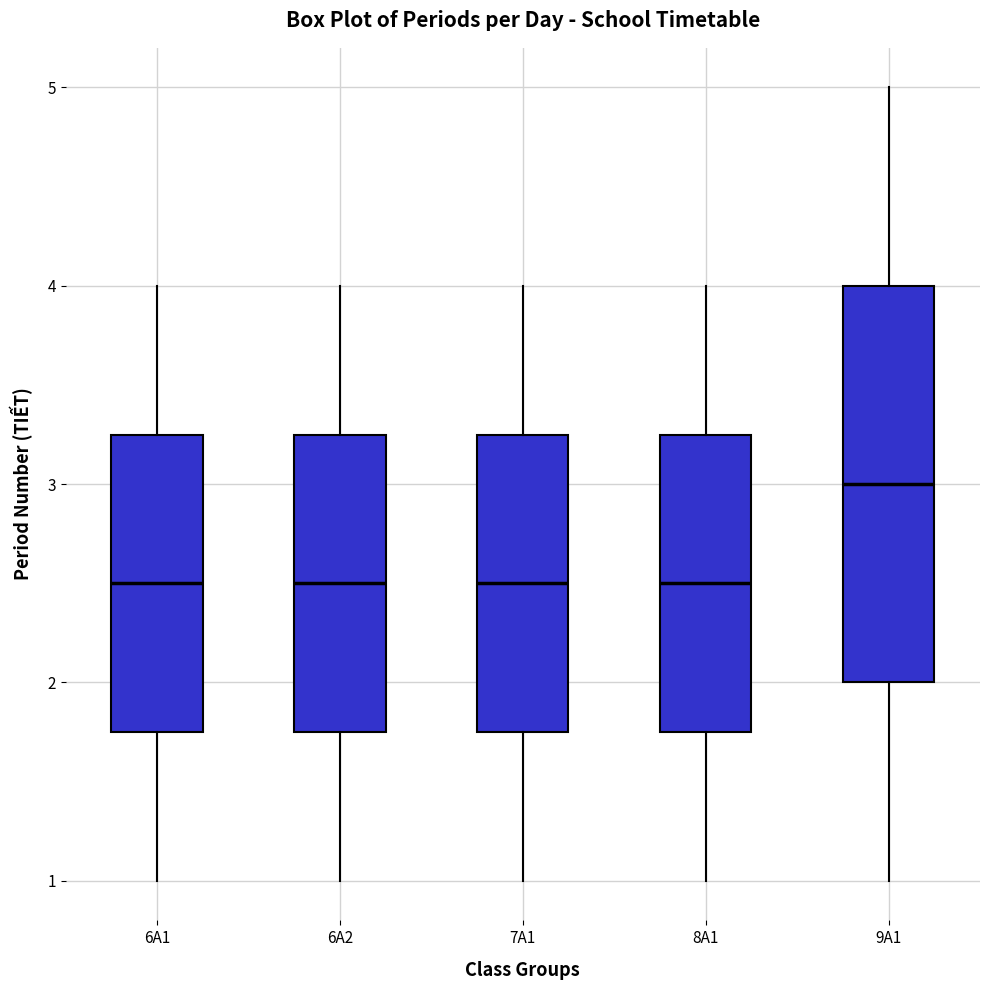

Comparing the boxes themselves (not the whiskers), which one is the tallest?

9A1